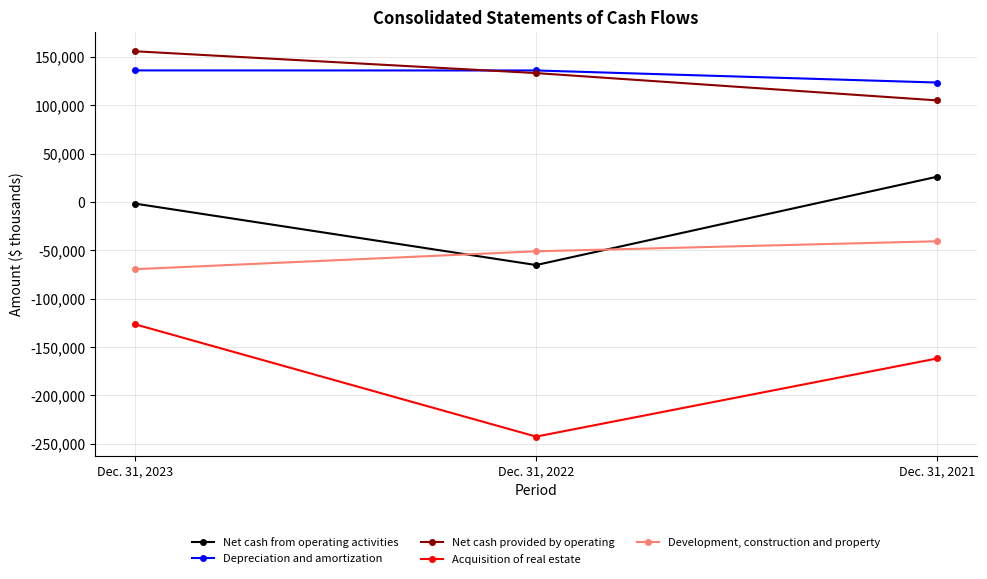

Which series has the widest spread of values?

Acquisition of real estate